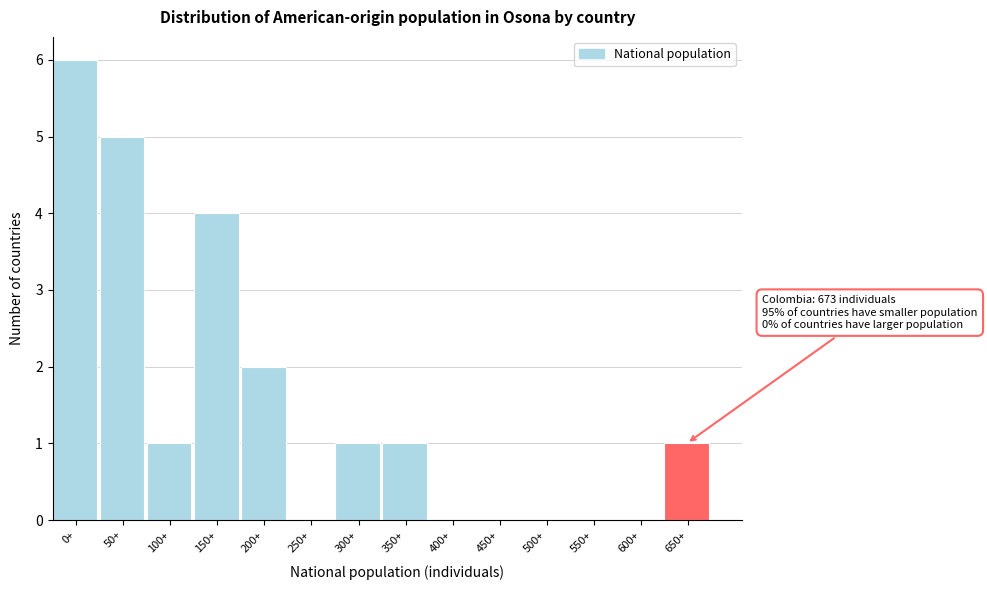

Reading right to left, extract all data points from this chart.

650+=1	600+=0	550+=0	500+=0	450+=0	400+=0	350+=1	300+=1	250+=0	200+=2	150+=4	100+=1	50+=5	0+=6